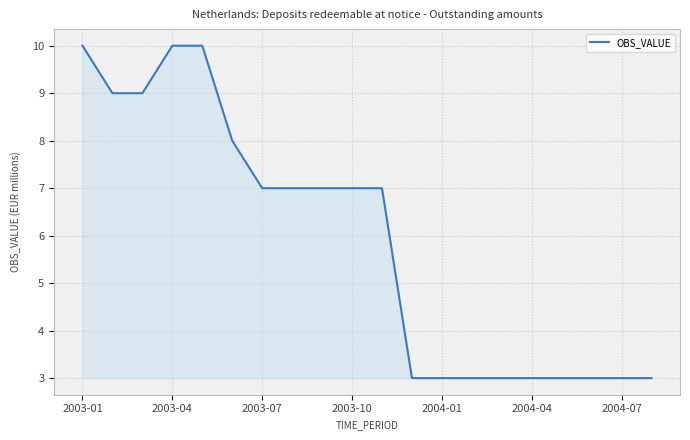

What is the difference between the maximum and minimum values?

7